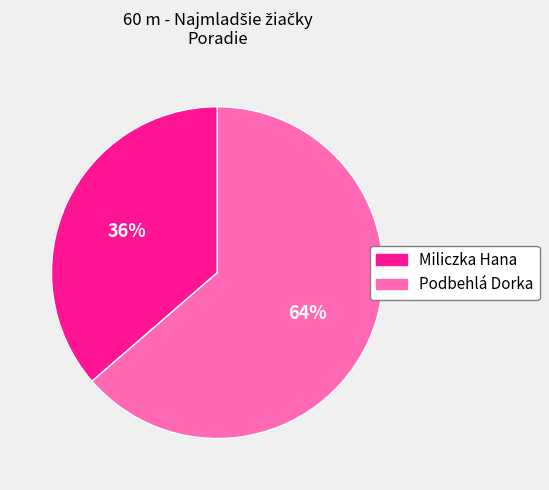

Count the number of slices in the pie.

2